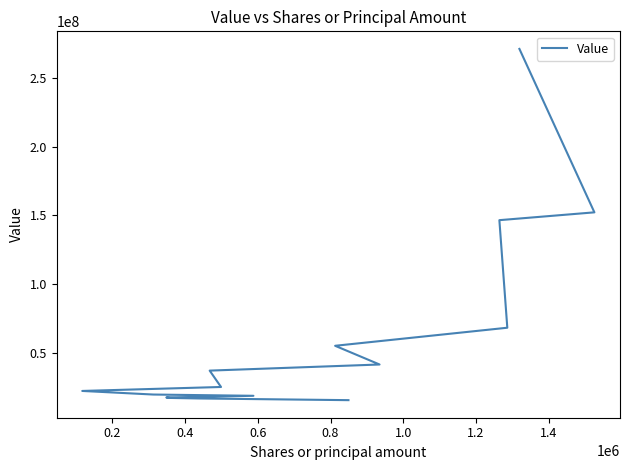

The value at 0.4 is 213056707. True or false?

False